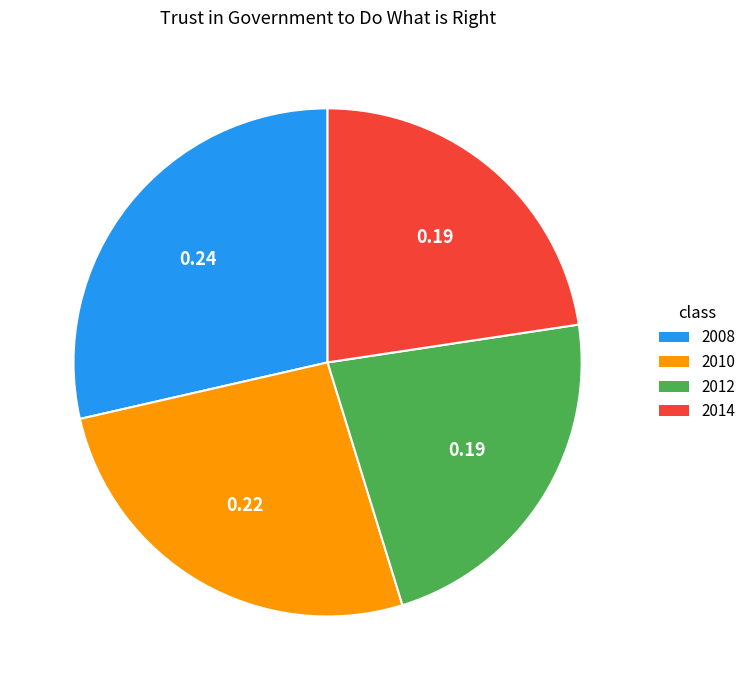

Is there a majority slice in this chart?

No